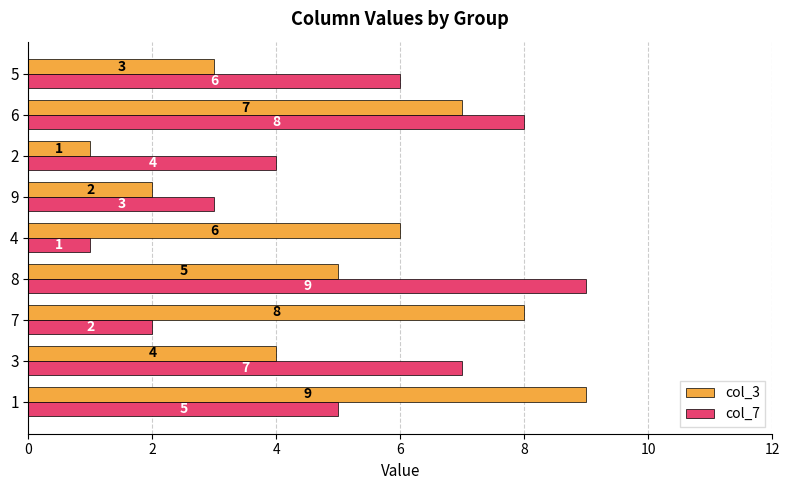

Is it true that col_7 equals 5 at 1?

True